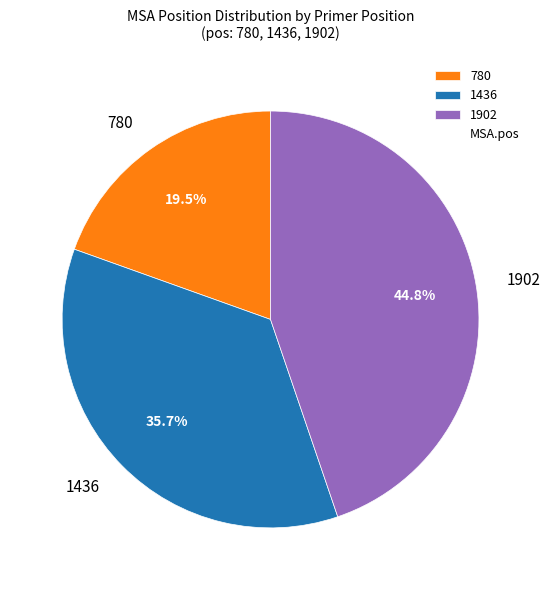

Which has a higher value, 780 or 1902?

1902